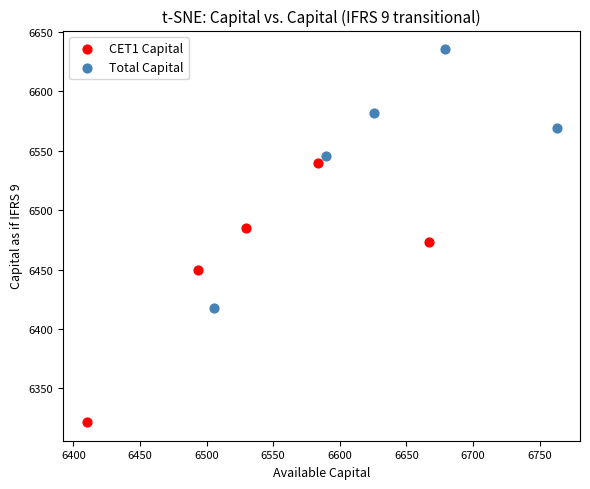

Which series reaches the maximum Y coordinate?

Total Capital